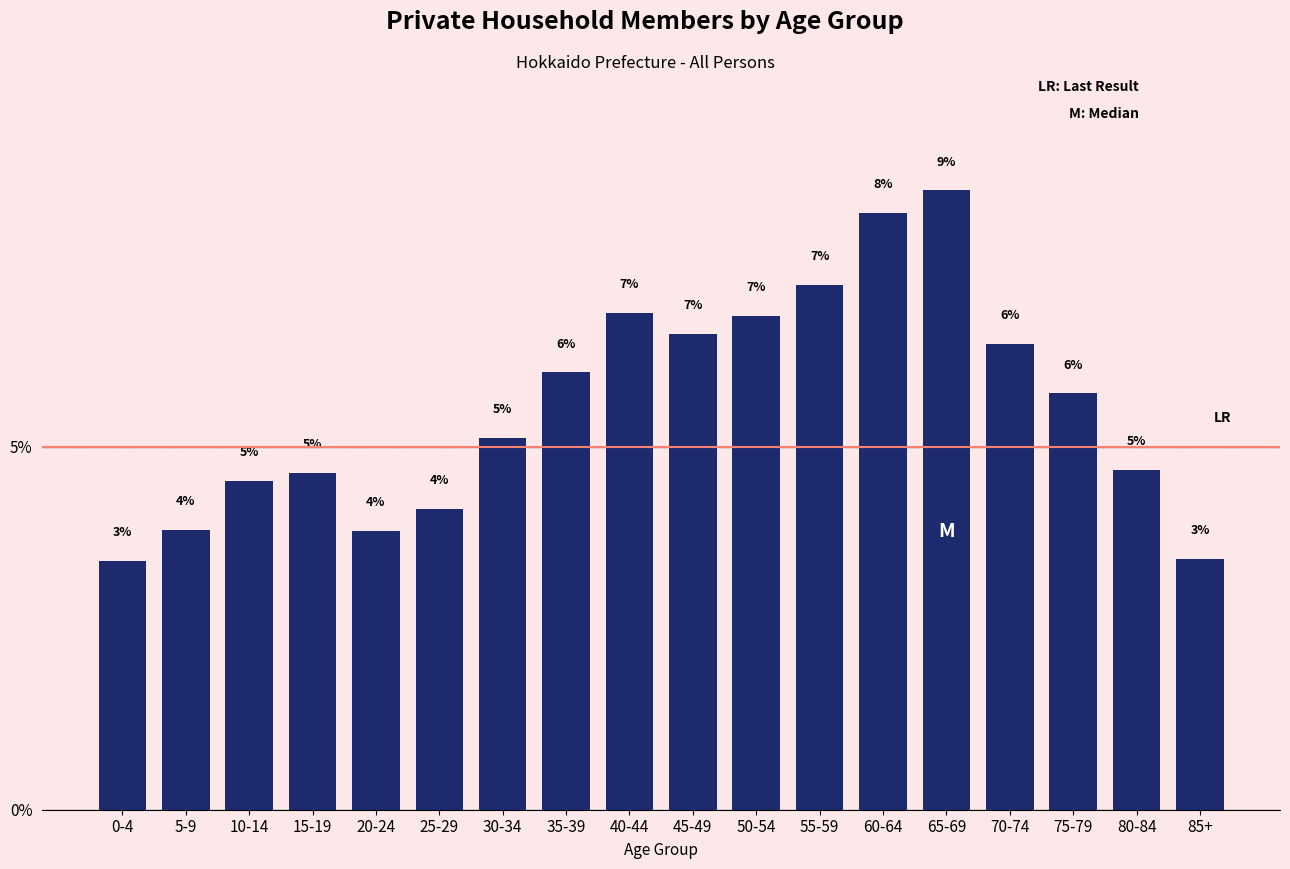

Does the chart contain any negative values?

No